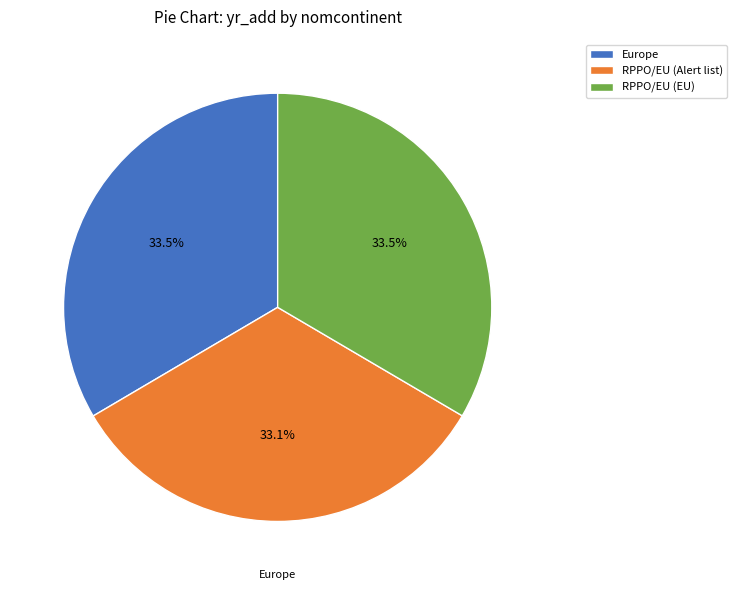

Approximately how many times larger is the value at RPPO/EU (EU) compared to RPPO/EU (Alert list)?

1.0